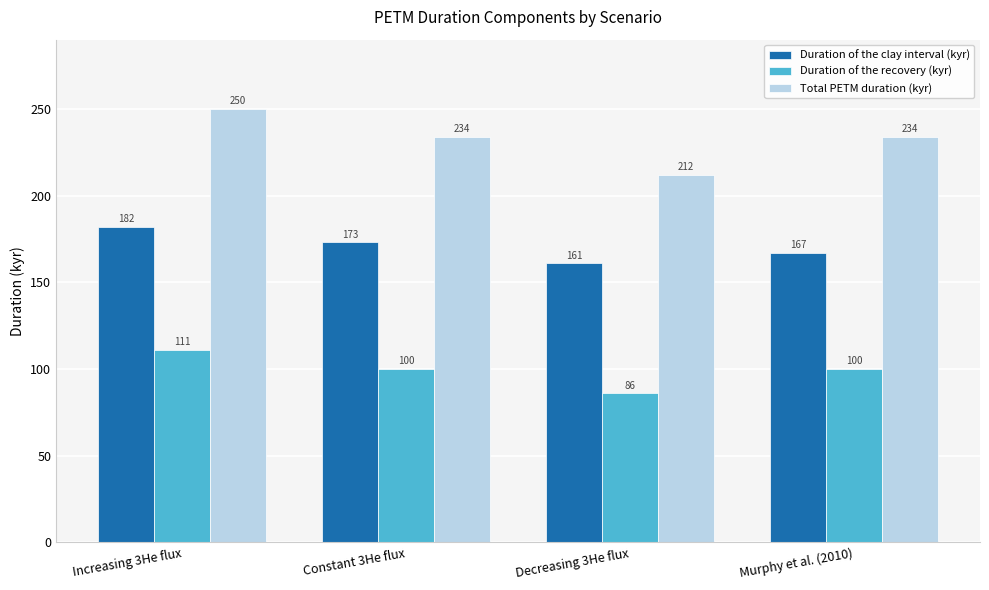

Is the value of Total PETM duration (kyr) at Decreasing 3He flux greater than the value of Duration of the clay interval (kyr) at Increasing 3He flux?

Yes